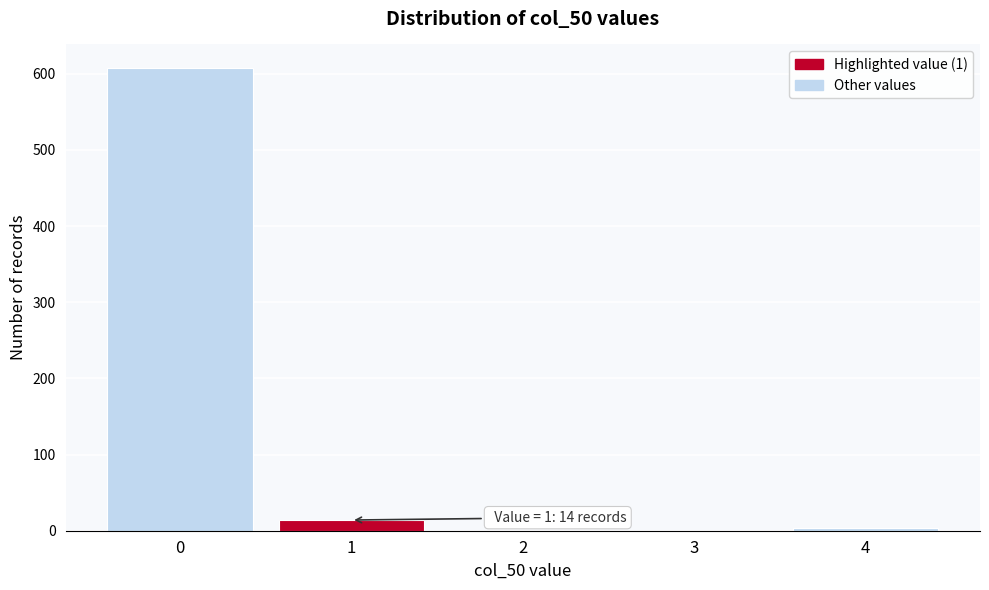

Reading left to right, extract all data points from this chart.

0=608	1=14	2=0	3=0	4=3